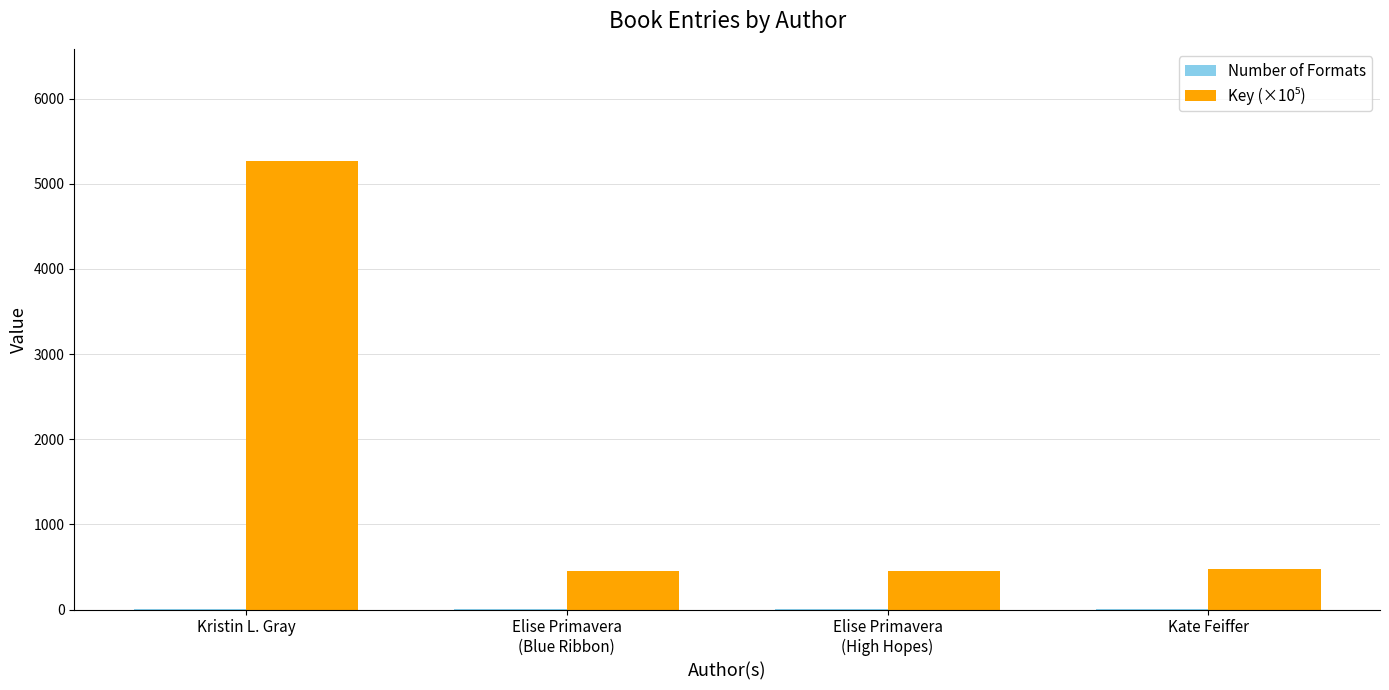

How many groups of bars are there?

4